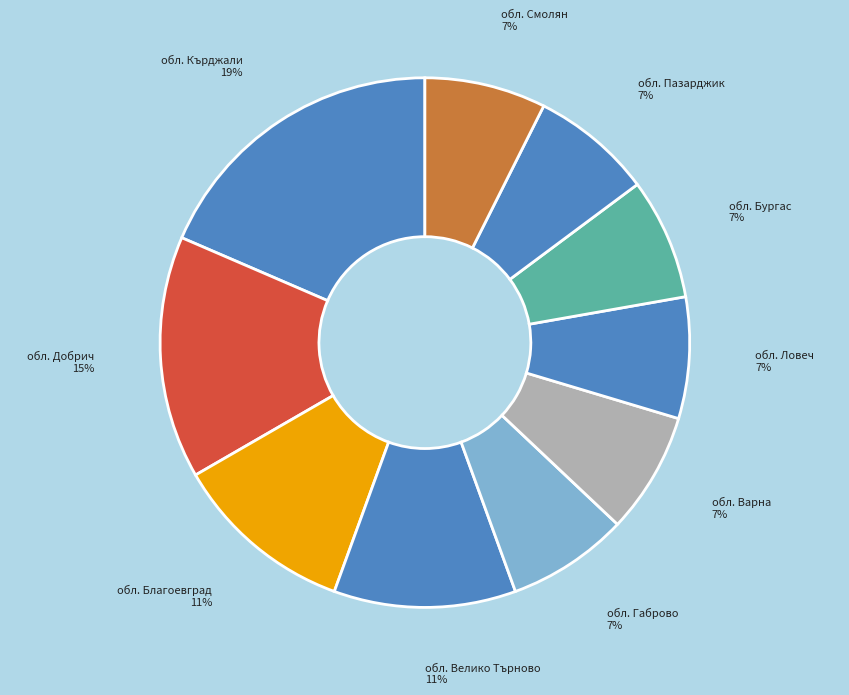

True or false: обл. Варна accounts for 7% of the total.

True